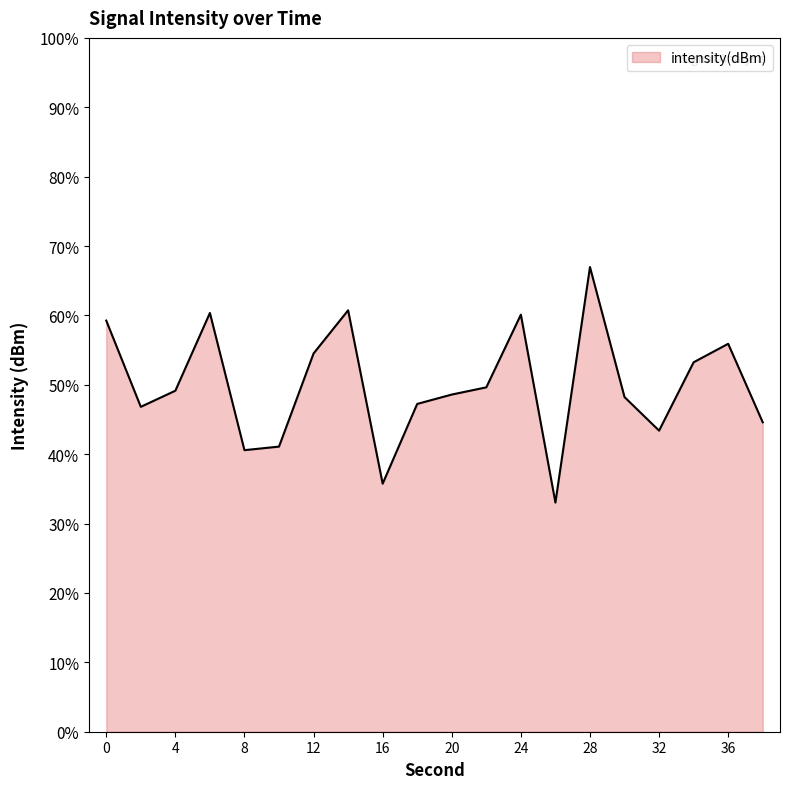

What is the maximum value shown in the chart?

67.0